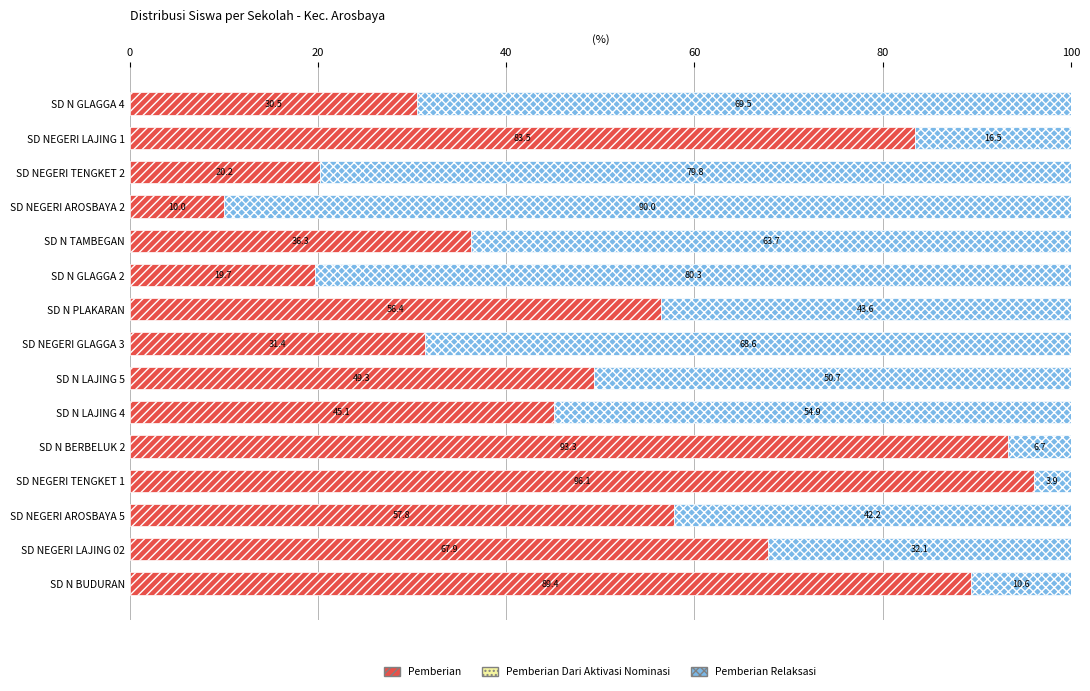

What is the difference between the second highest and second lowest values in the Pemberian series?

73.6